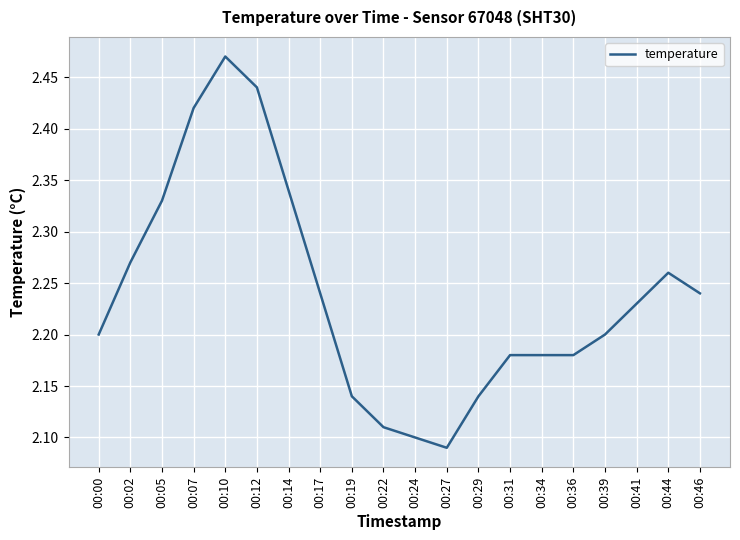

Between 00:29 and 00:24, which is larger?

00:29